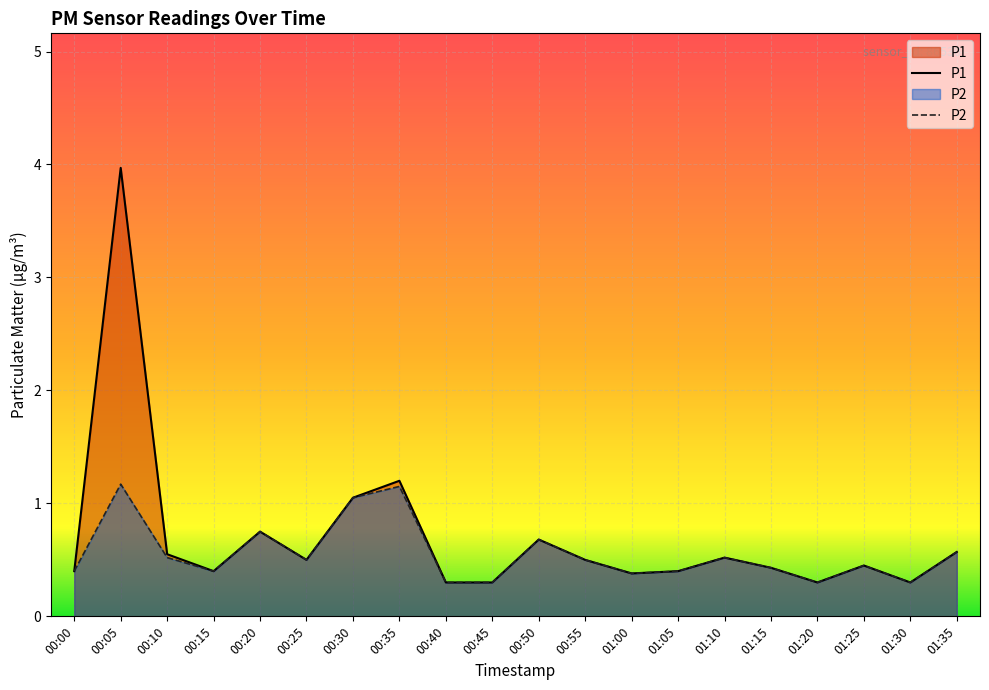

Which series has the widest spread of values?

P1